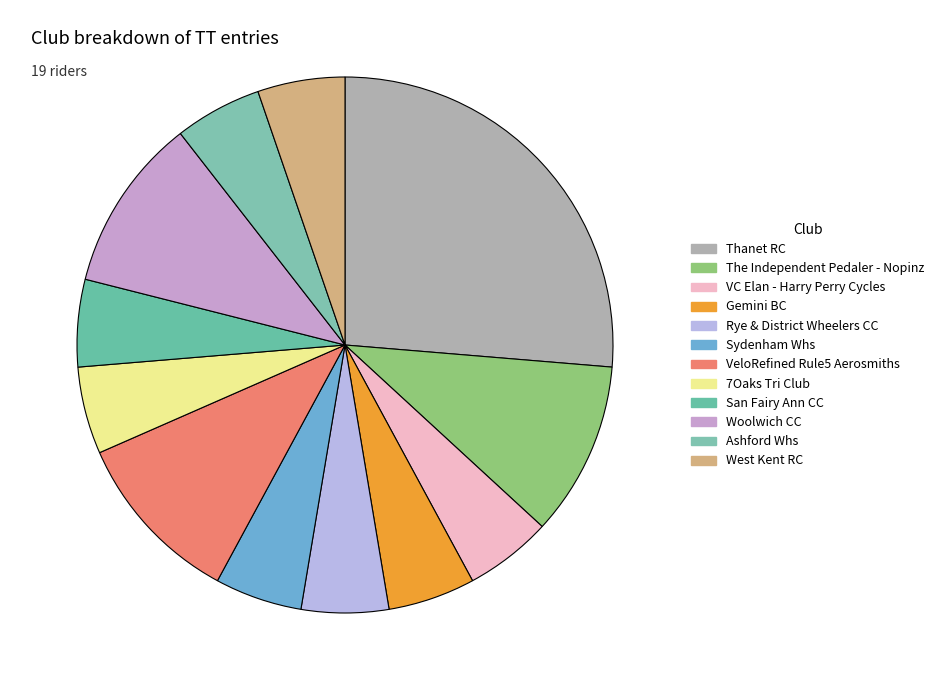

Does Gemini BC account for over 50% of the chart?

No